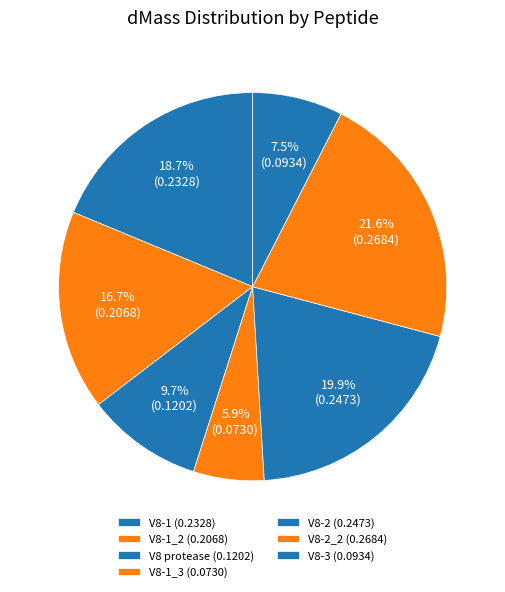

Count the number of slices in the pie.

7